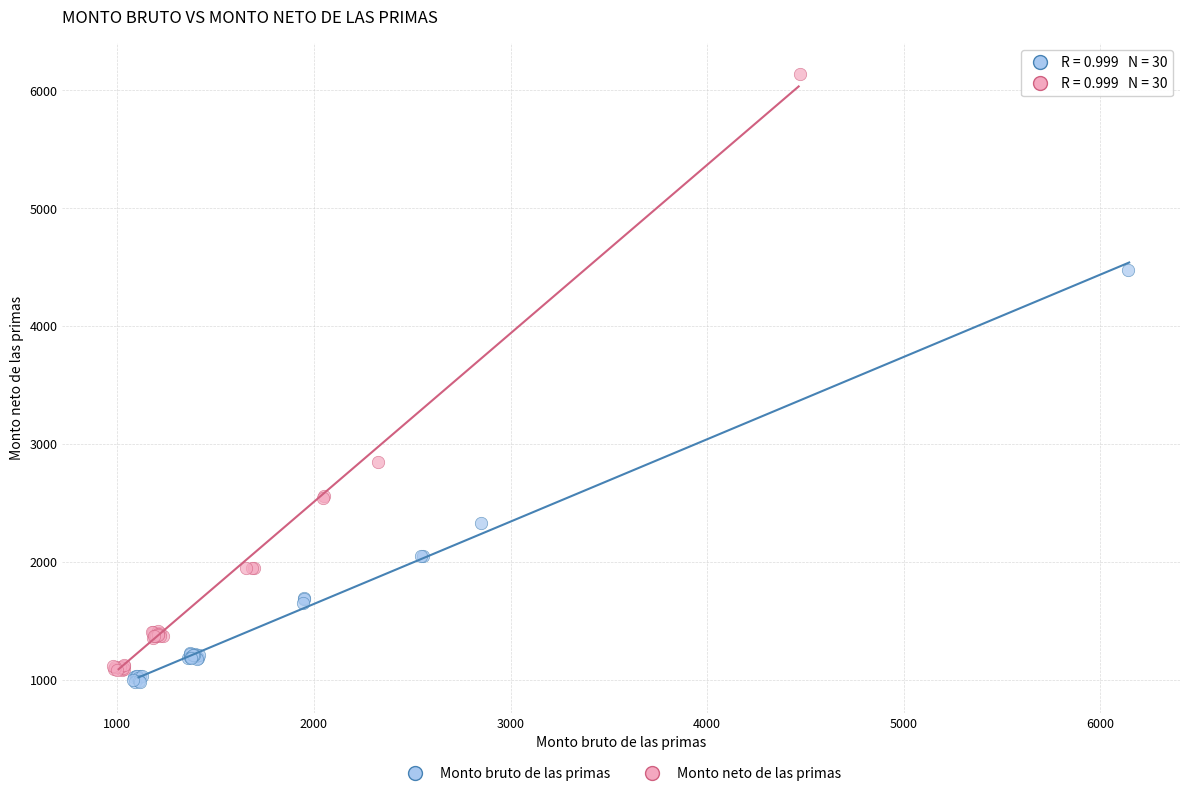

Which series contains the lowest Y value?

Monto bruto de las primas